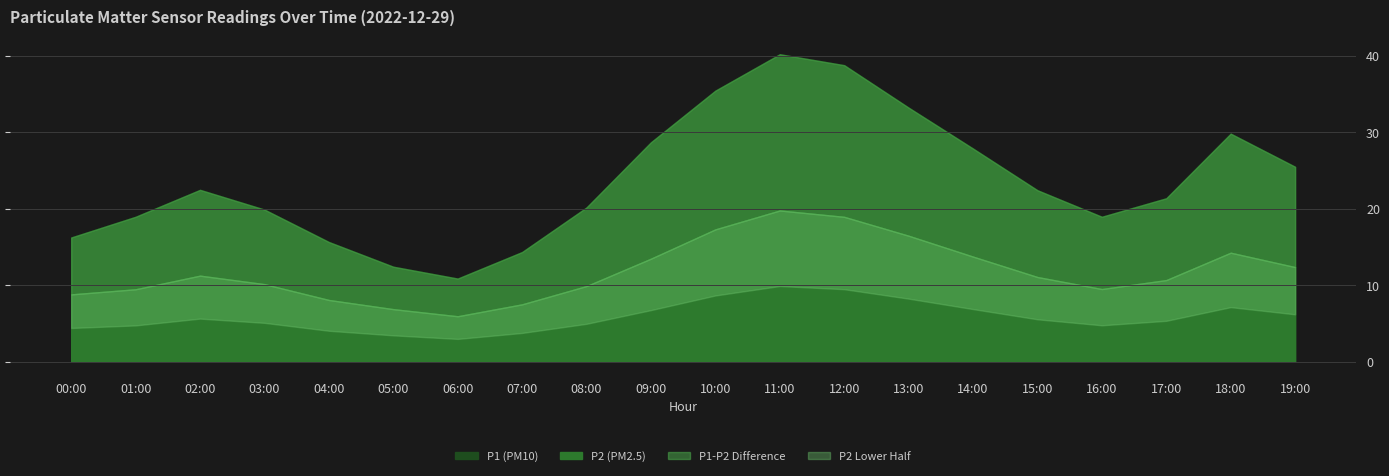

At which category does P1 reach its first local peak?

02:00